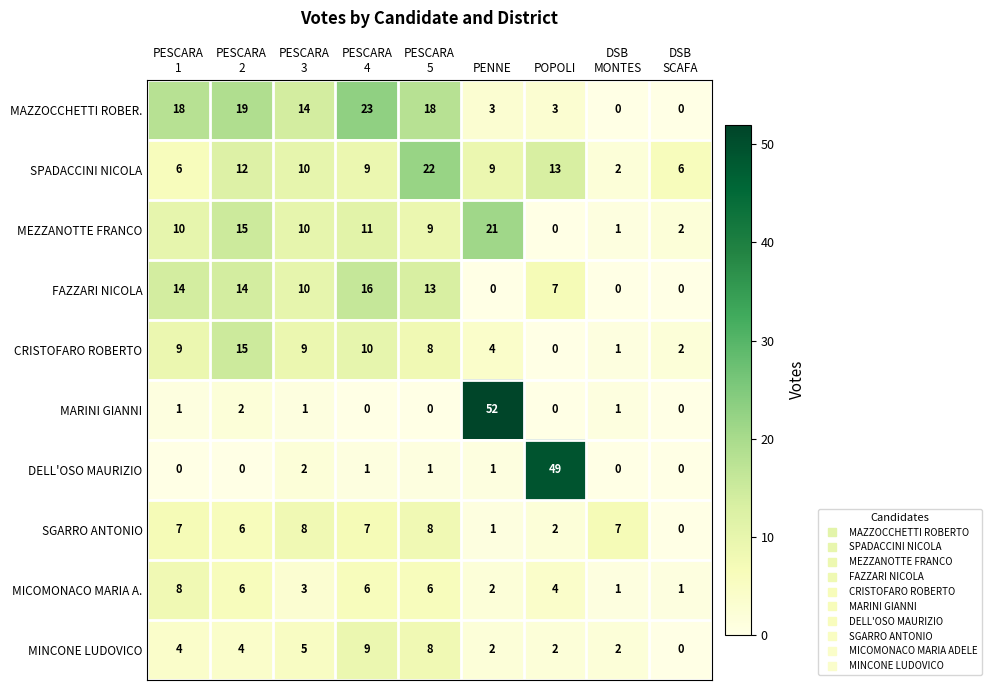

Which series has the widest spread of values?

MARINI GIANNI